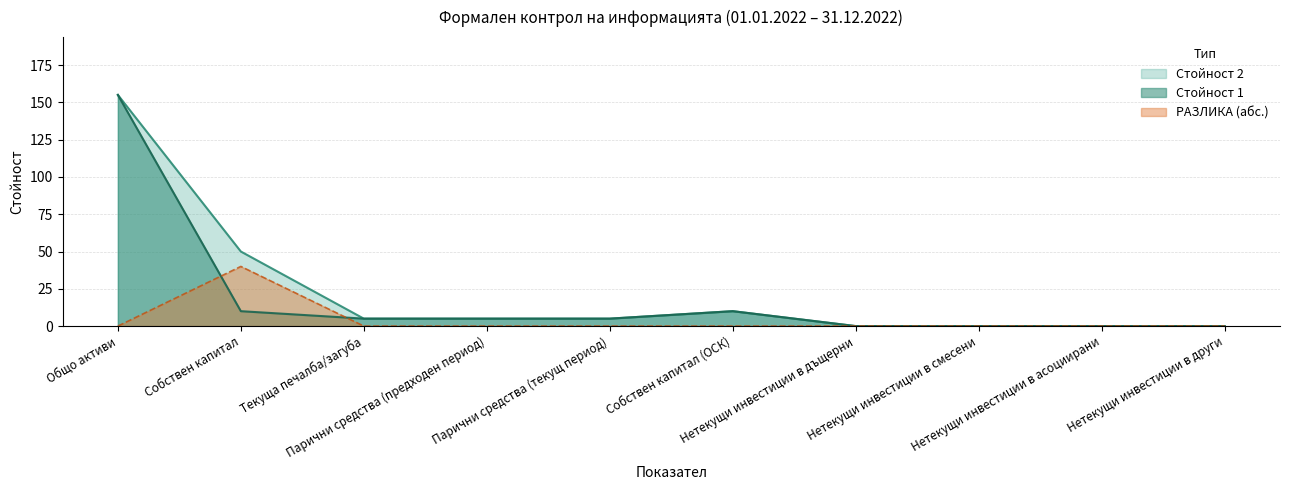

Rank the series at Текуща печалба/загуба from highest to lowest value.

Стойност 1, Стойност 2, РАЗЛИКА